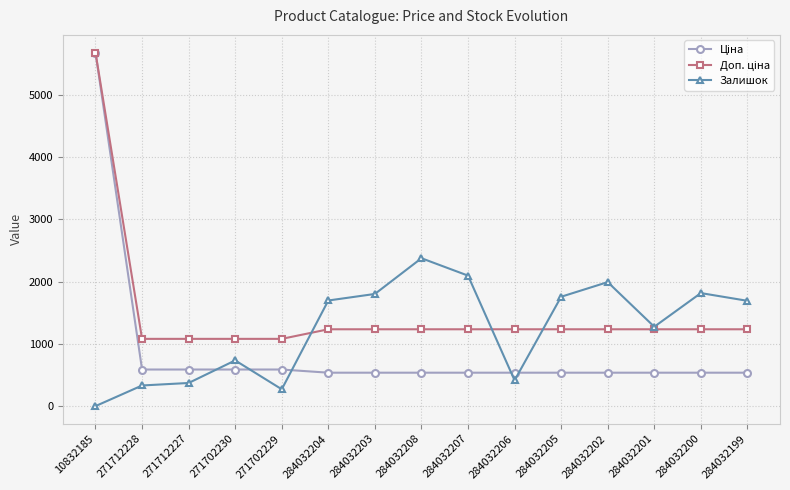

At which category is the sum across all series the highest?

10832185